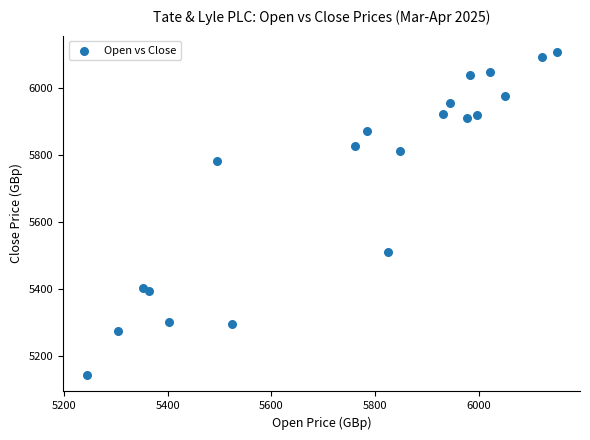

What Y value in the scatter plot is closest to 5624?

5510